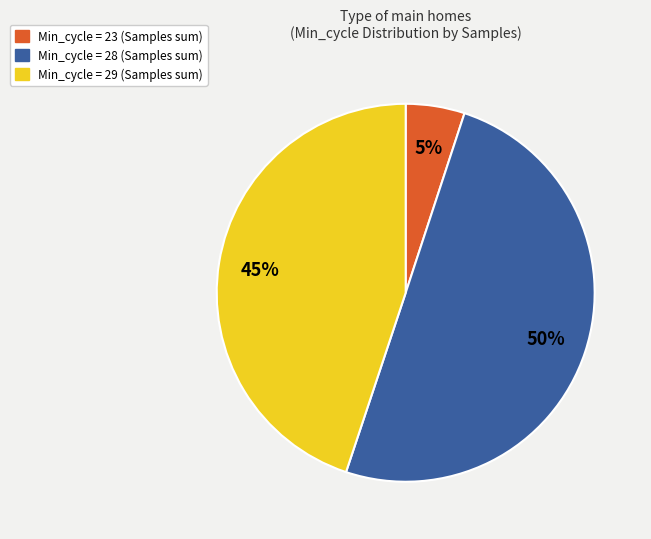

To the nearest percent, what is the difference between the largest and smallest slice percentages?

45%